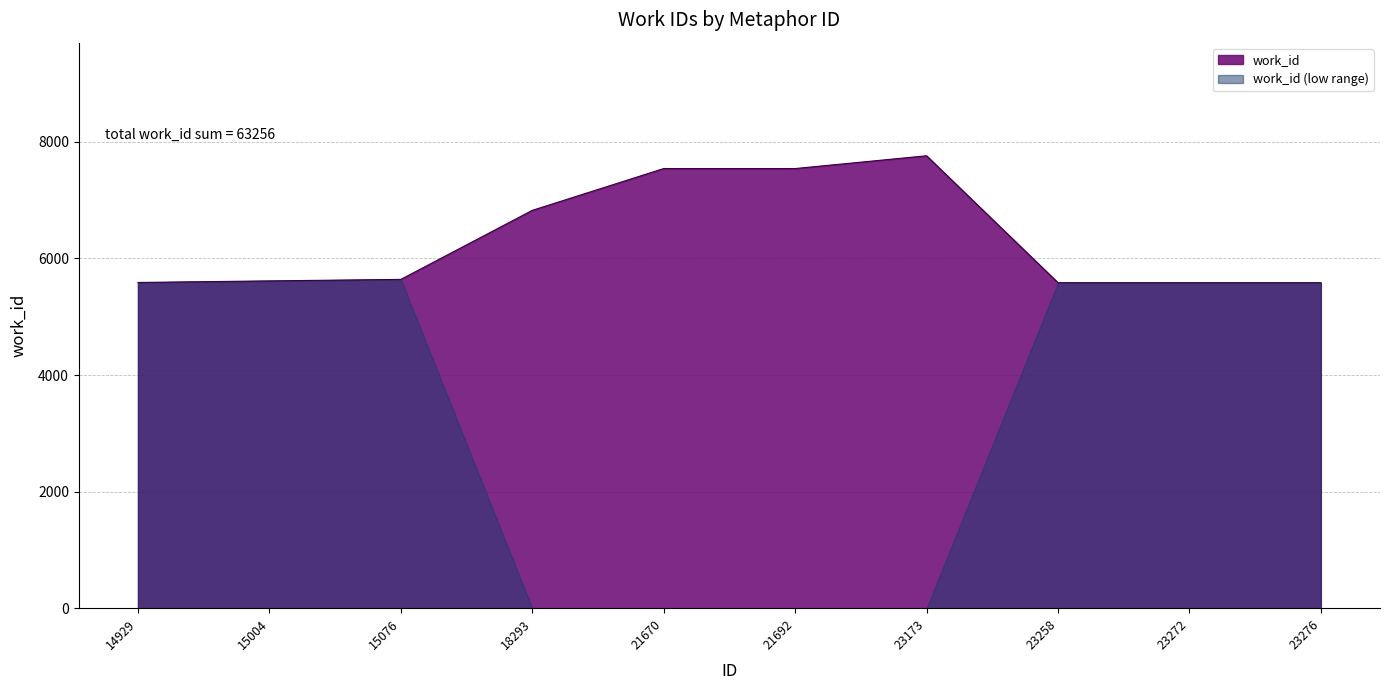

Which label corresponds to the smallest value in the chart?

23258